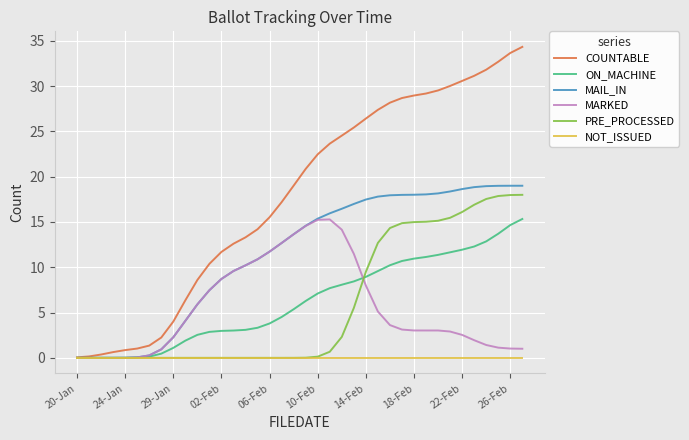

Which series has the largest total across all categories?

COUNTABLE